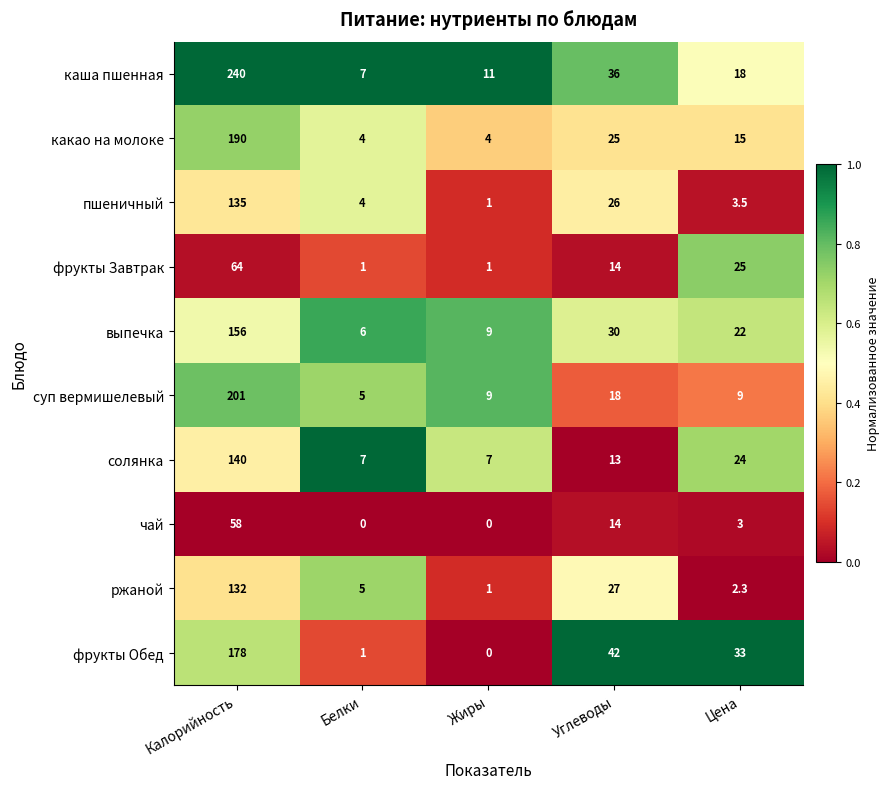

What value does the суп вермишелевый series have at Белки?

5.0